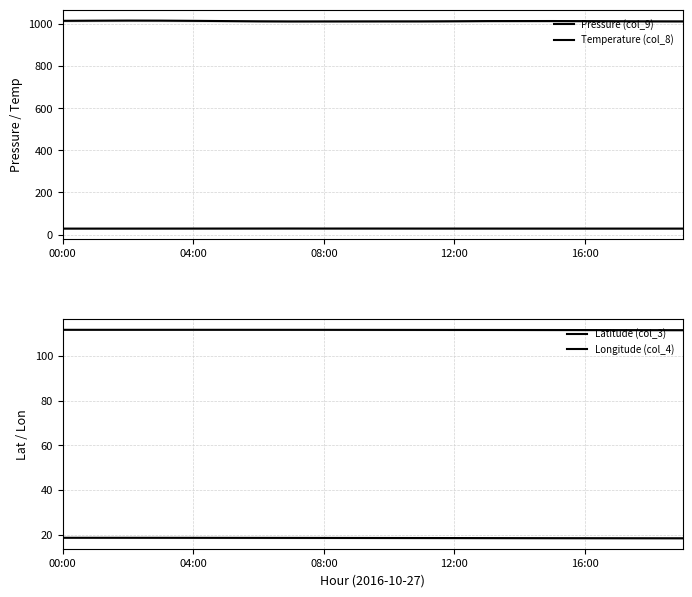

At which category does Pressure (col_9) reach its first local valley?

7